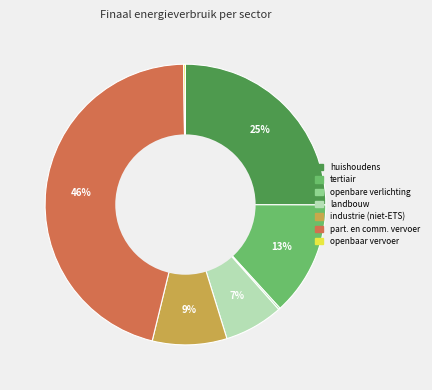

Is industrie (niet-ETS) the majority of the pie?

No